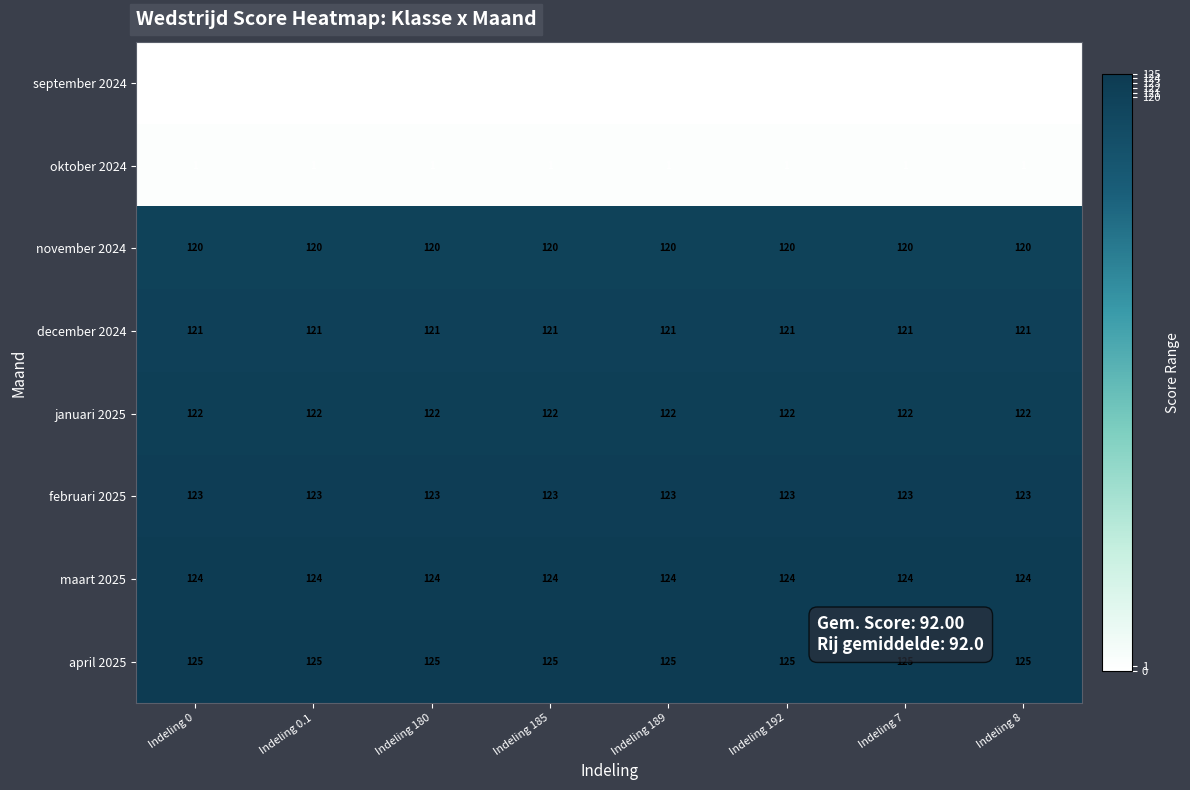

What is the maximum value shown in the chart?

125